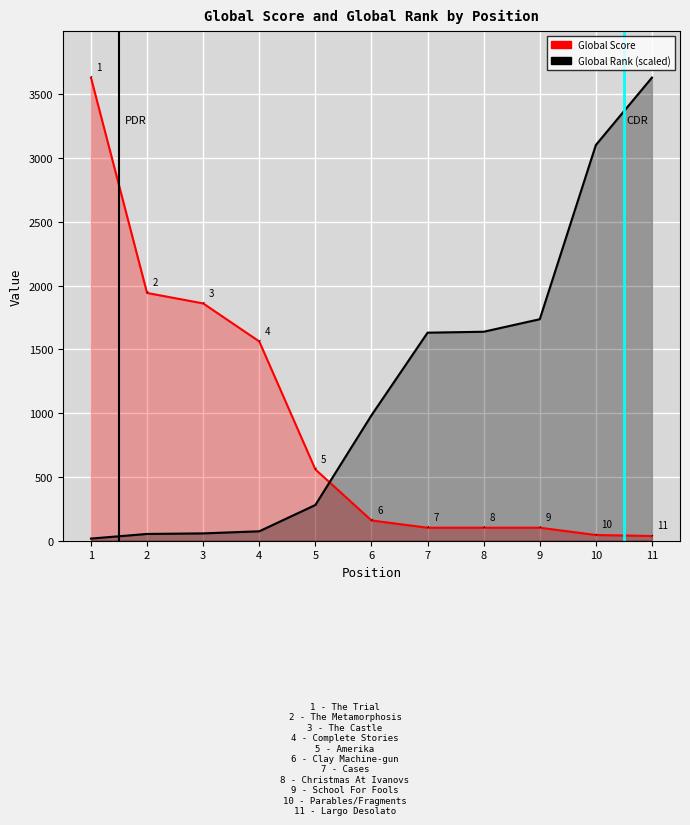

Is the value of Global Rank (scaled) at 2 greater than the value of Global Score at 6?

No